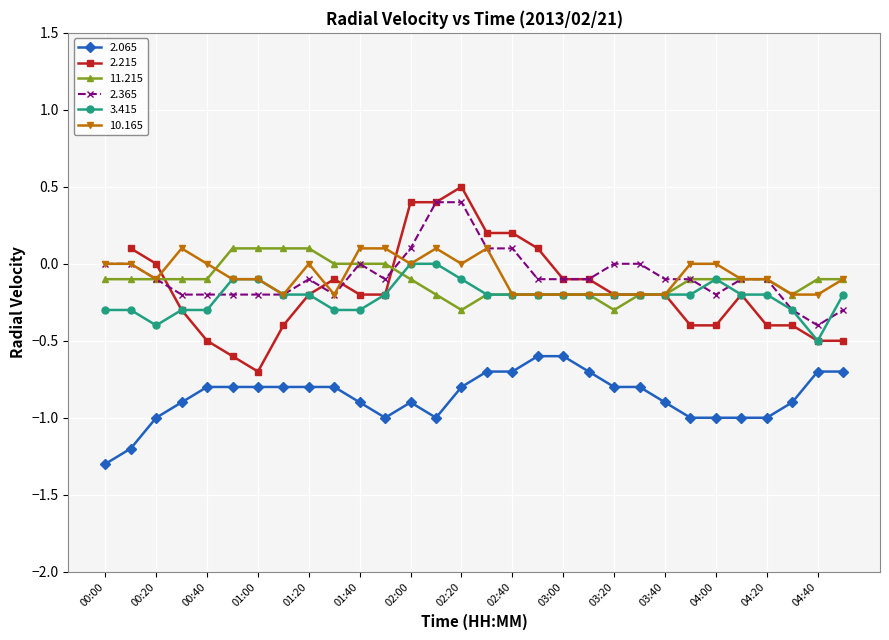

True or false: 11.215 has more than 0 interior local peaks.

False